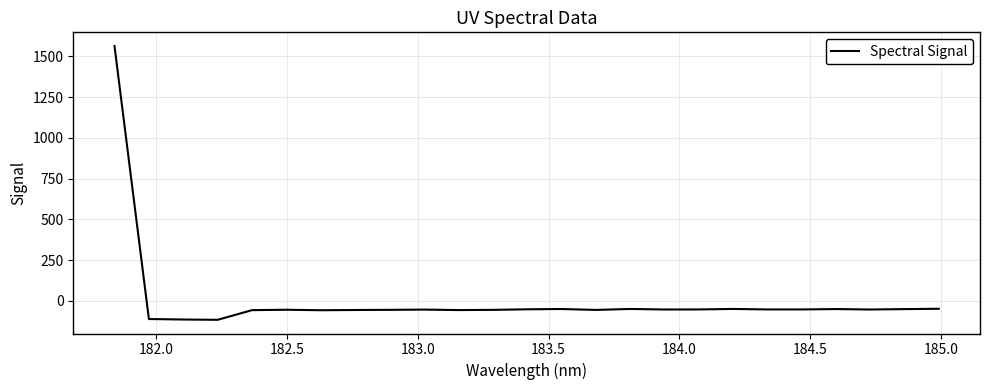

What is the difference between the maximum and minimum values?

1678.6